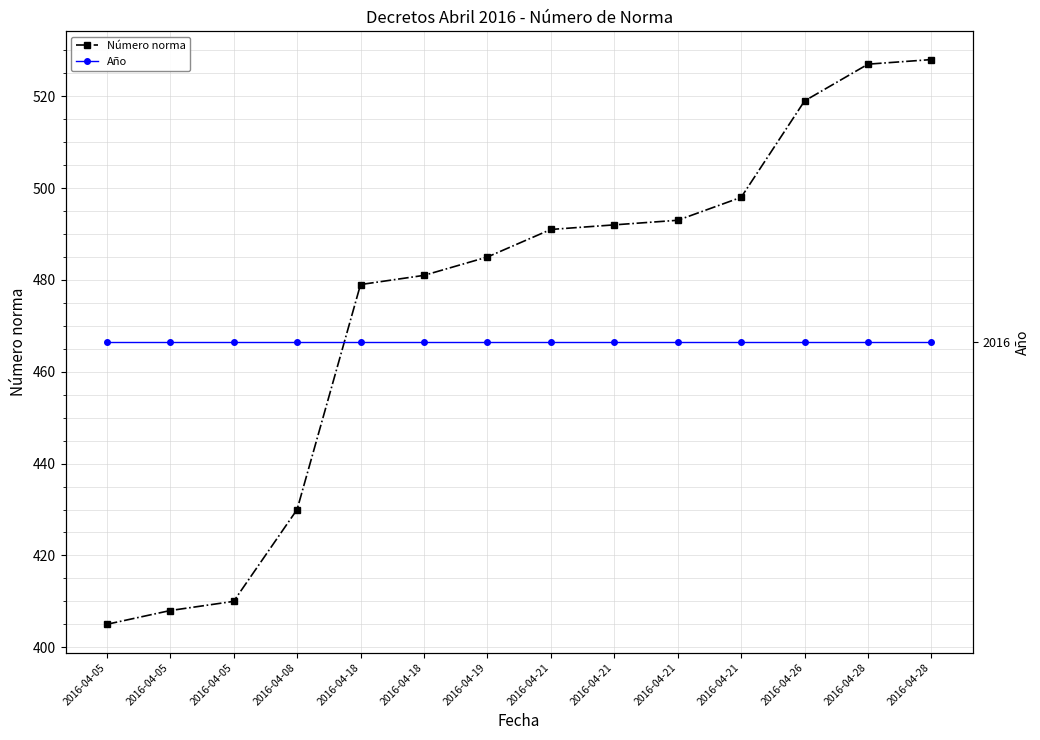

Which series has the largest total across all categories?

Año